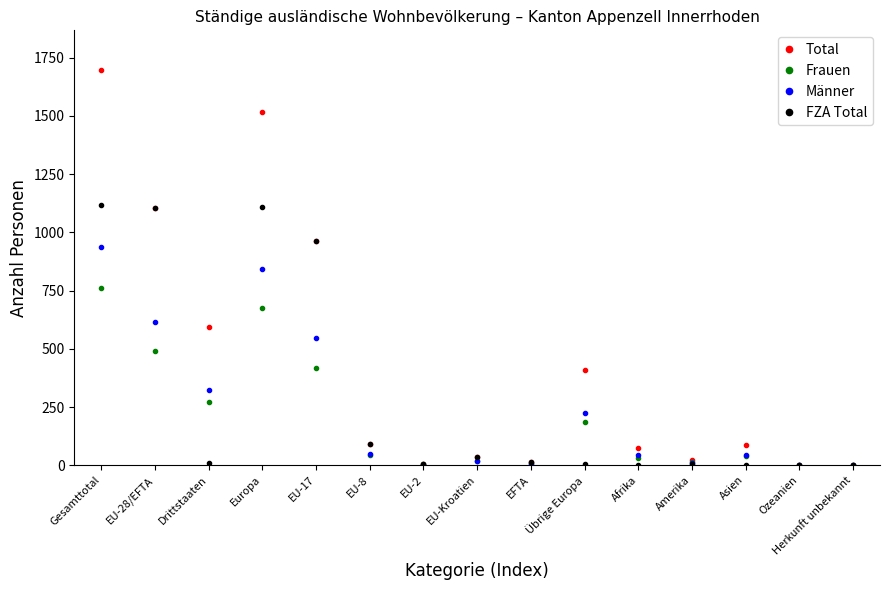

Where is Männer nearest to the value 469?

EU-17